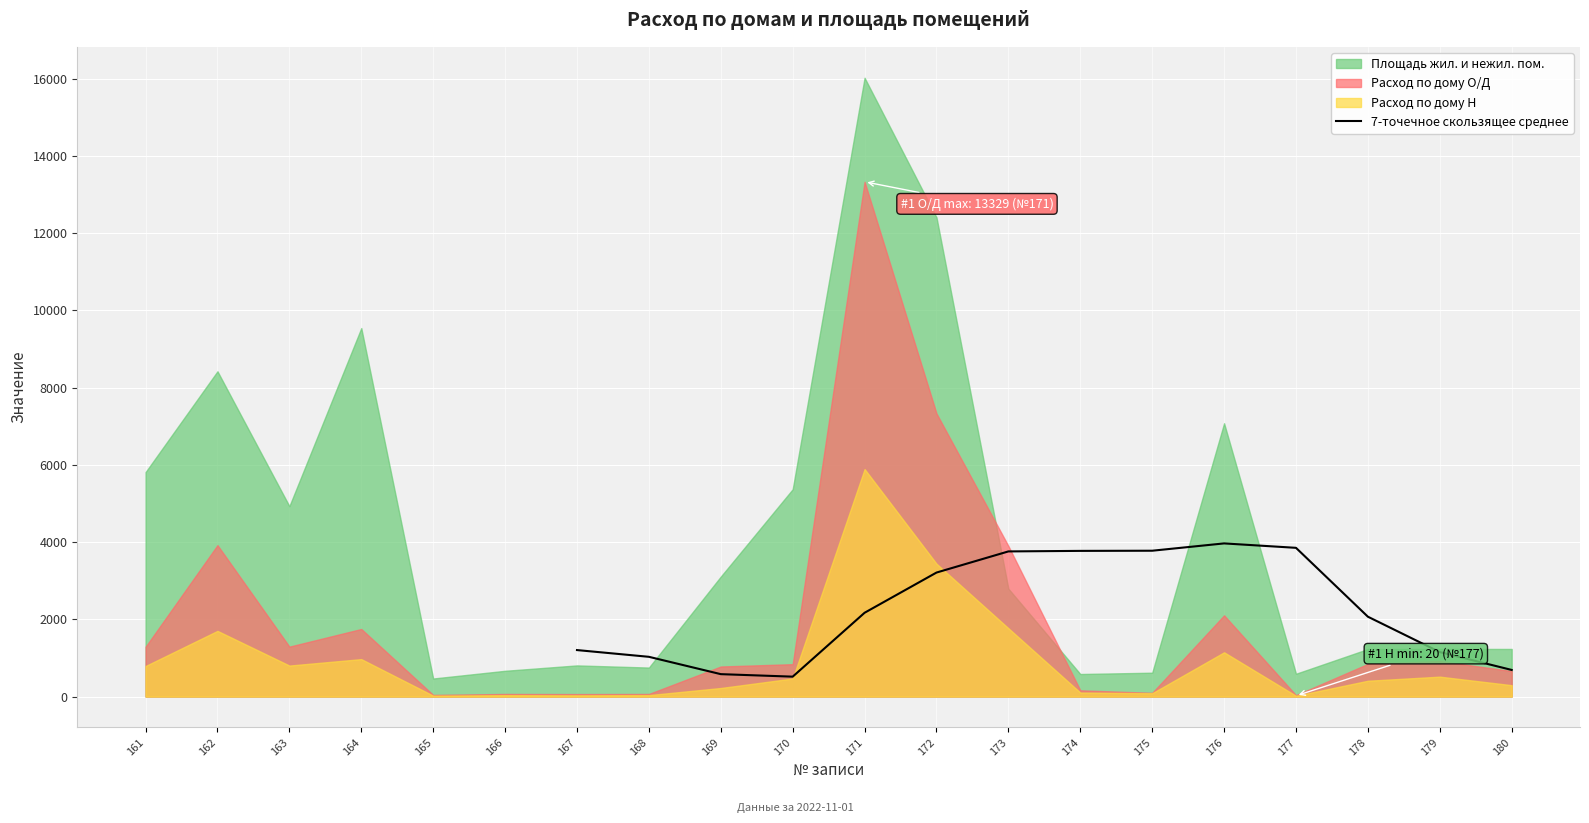

What is the highest value of the 7-точечное скользящее среднее series?

3965.1